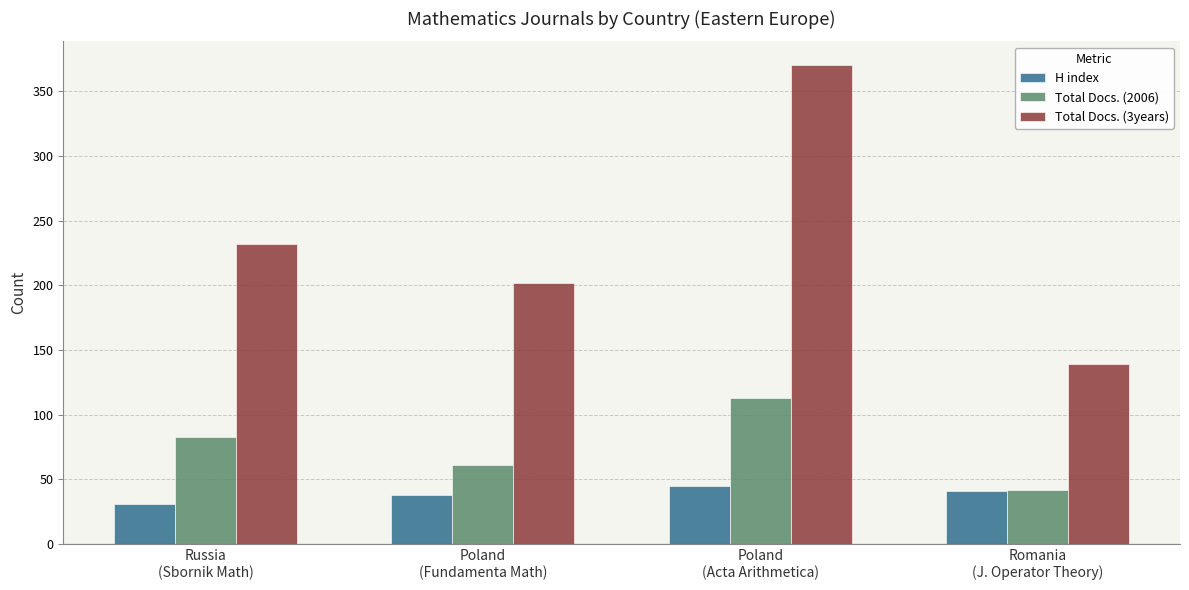

How many Total Docs. (2006) values are between 61 and 113?

3